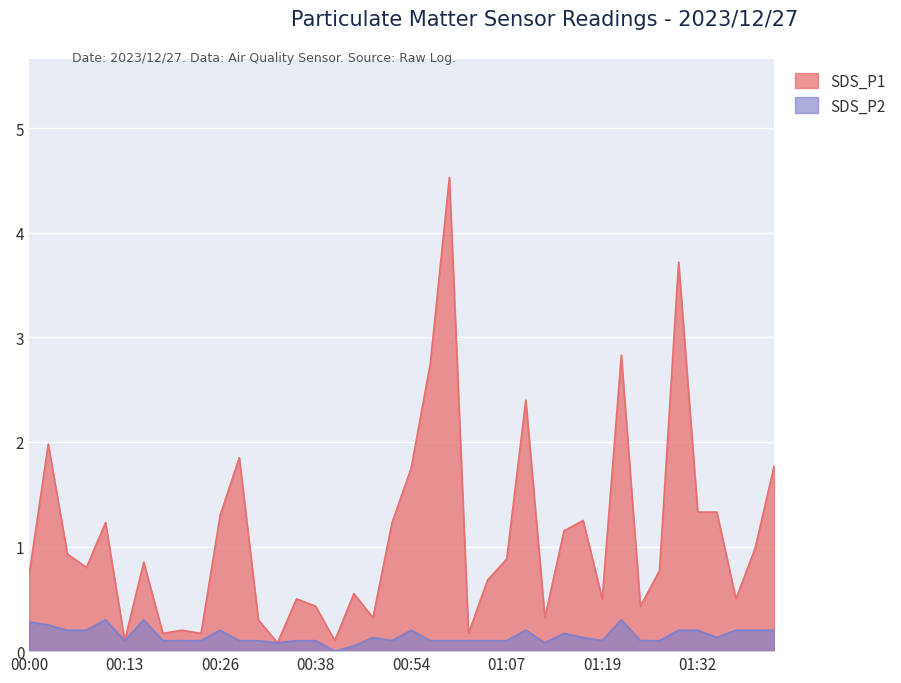

How many lines are shown in the chart?

2